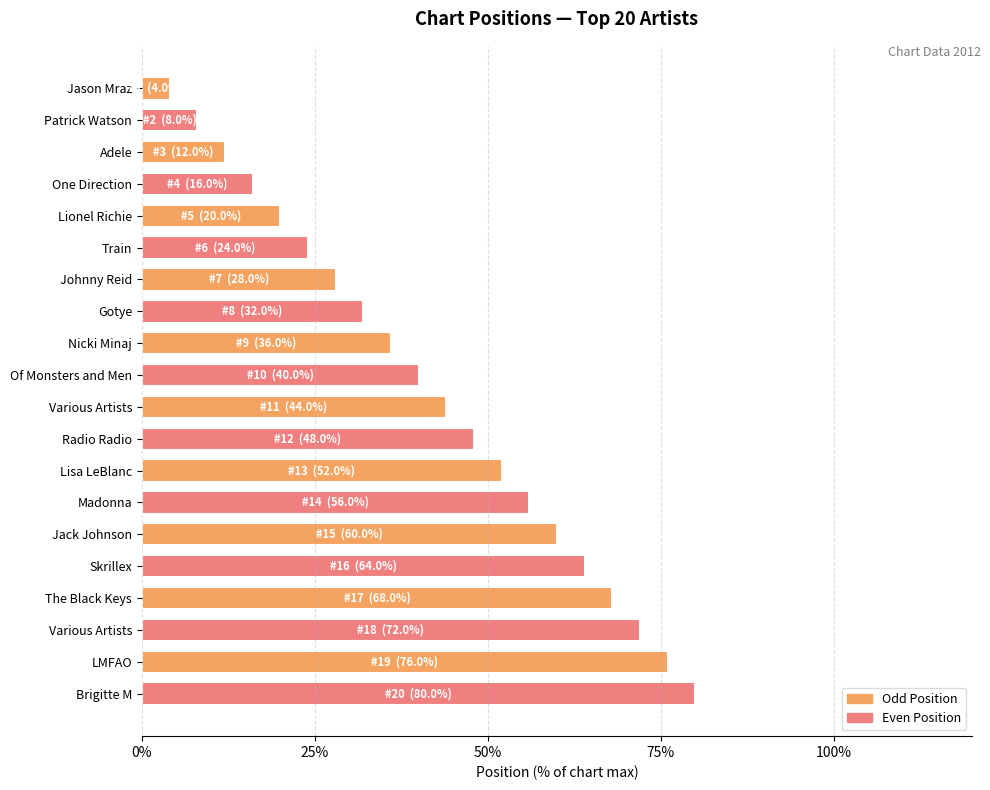

What is the average value?

42.0